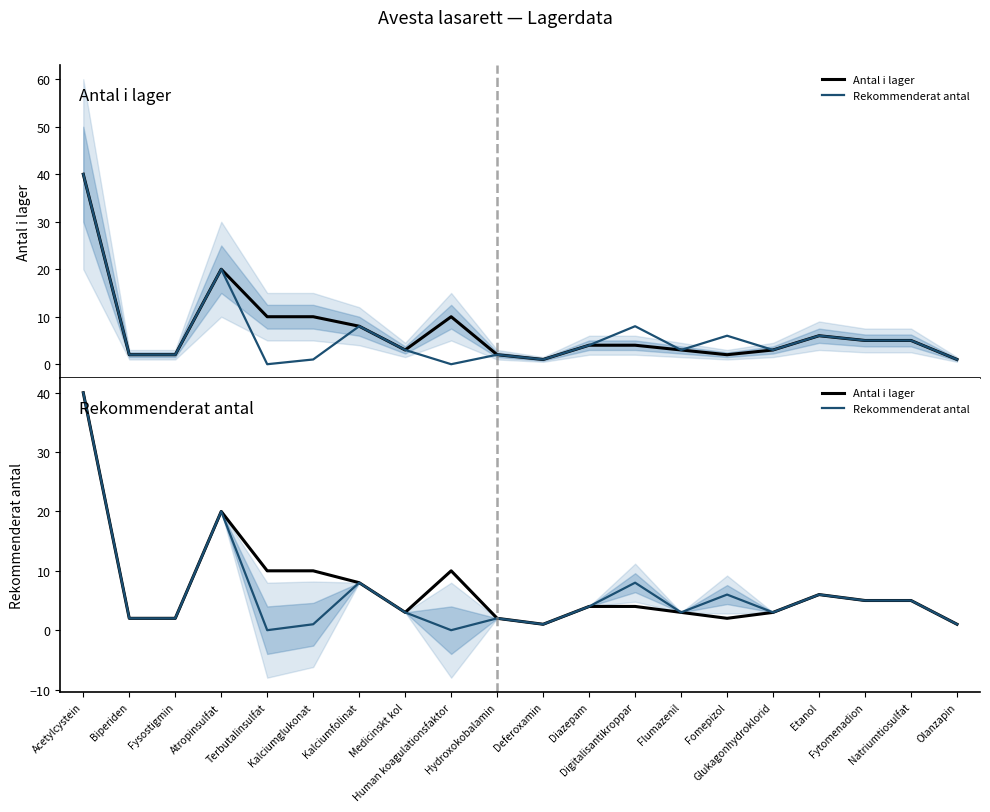

List the series in order of their peak value, lowest first.

Antal i lager, Rekommenderat antal